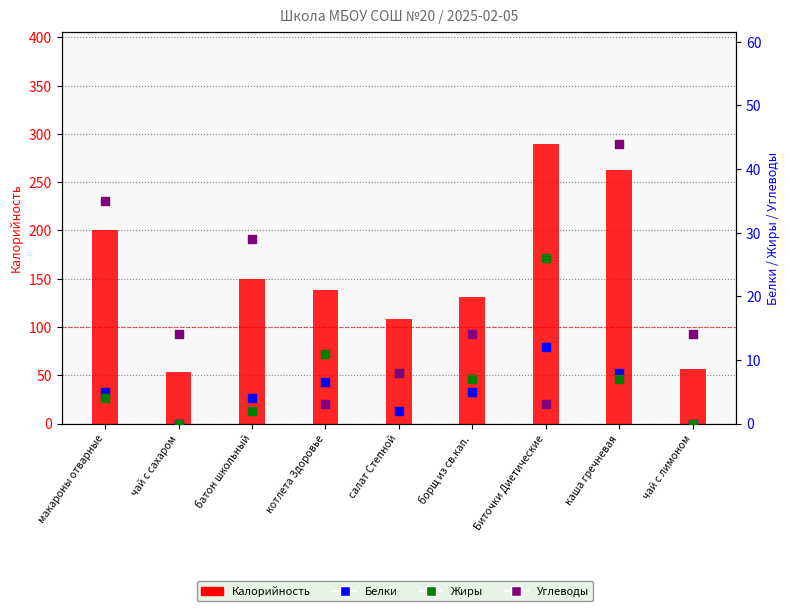

Which series contains the lowest Y value?

Белки